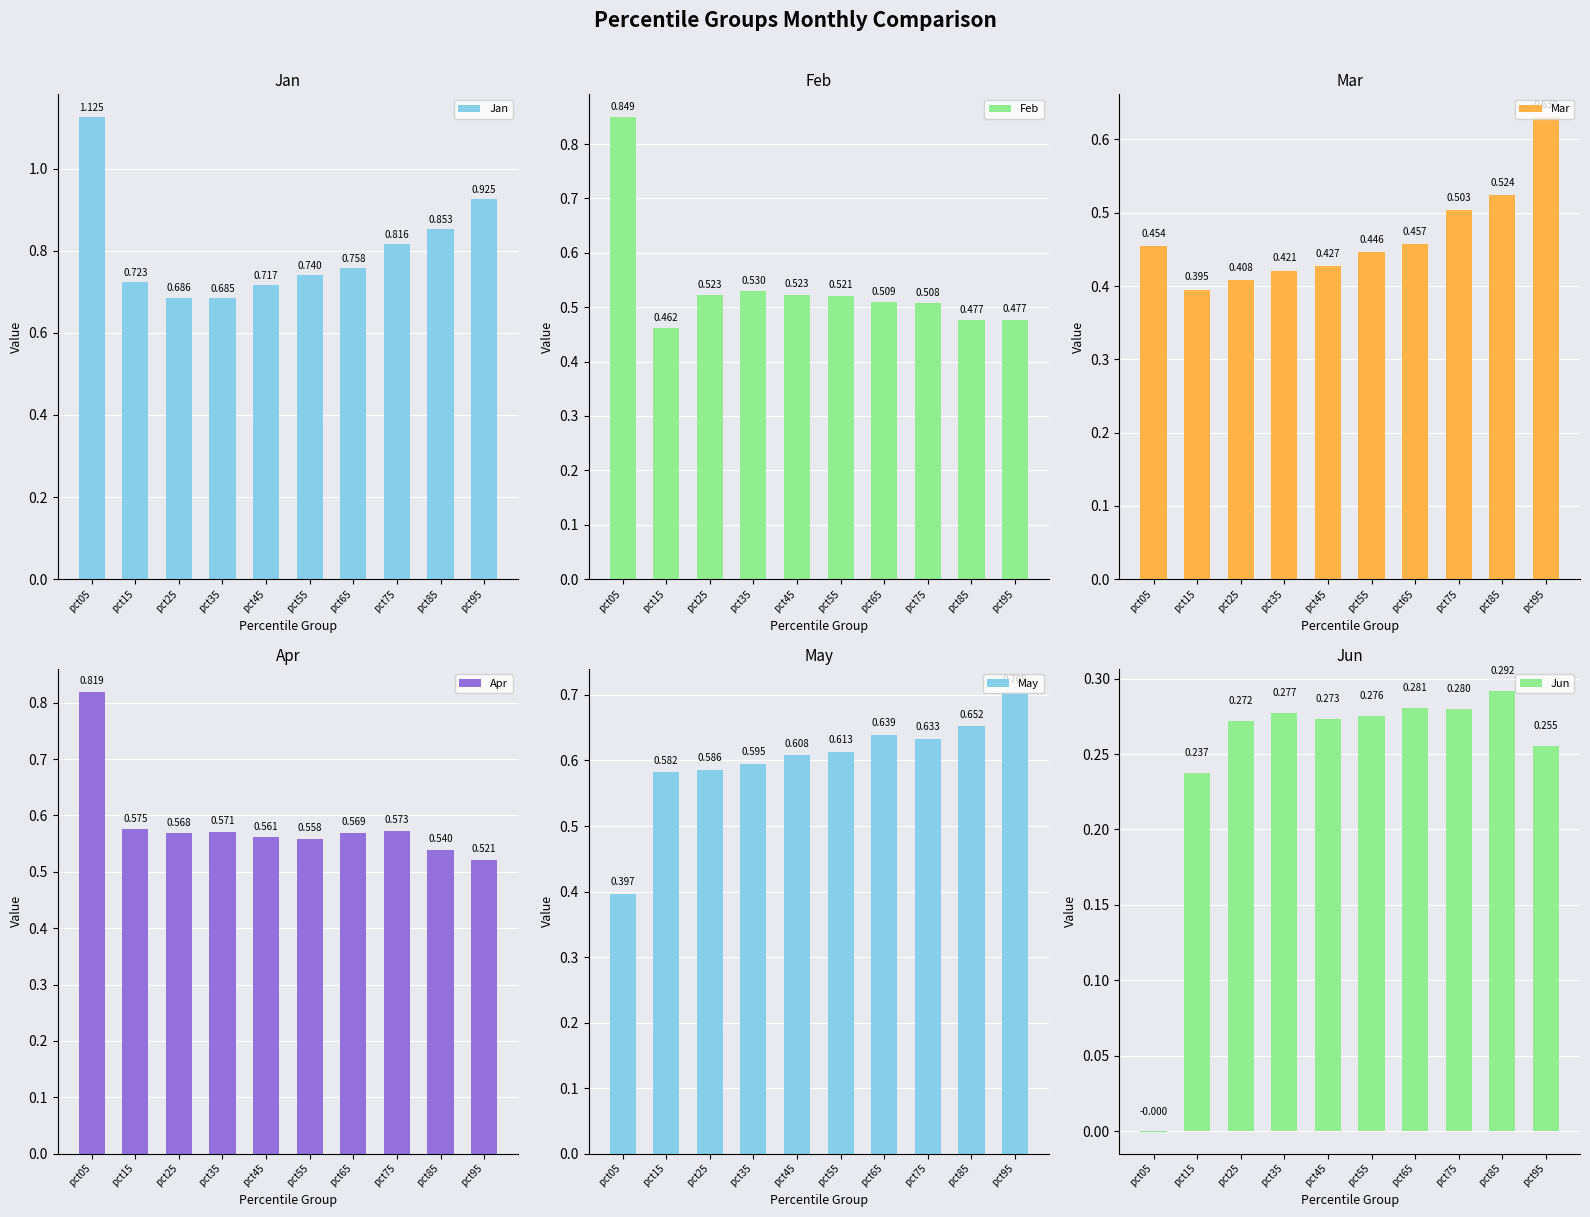

What is the sum of the Apr values at pct05 and pct35?

1.4